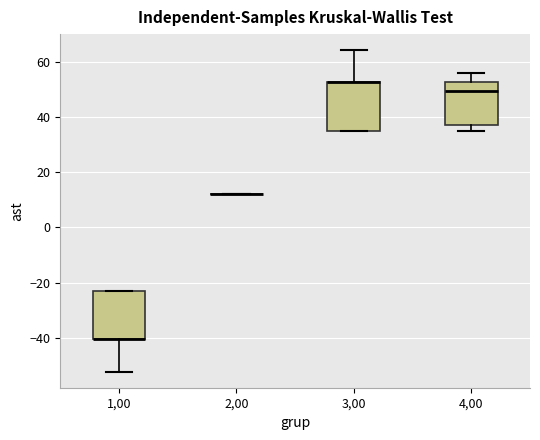

Reading left to right, read every box against the y-axis: the position of its median line, the range the box covers, and the ends of its whiskers. The values are not printed on the chart, so give them approximately, as read against the axis.

1,00: median -40 (drawn on the box's lower edge), box -40 to -24, whiskers -52 to -24
2,00: box collapsed to a line at 12, whiskers 12 to 12
3,00: median 52 (drawn on the box's upper edge), box 36 to 52, whiskers 36 to 64
4,00: median 50, box 38 to 52, whiskers 36 to 56